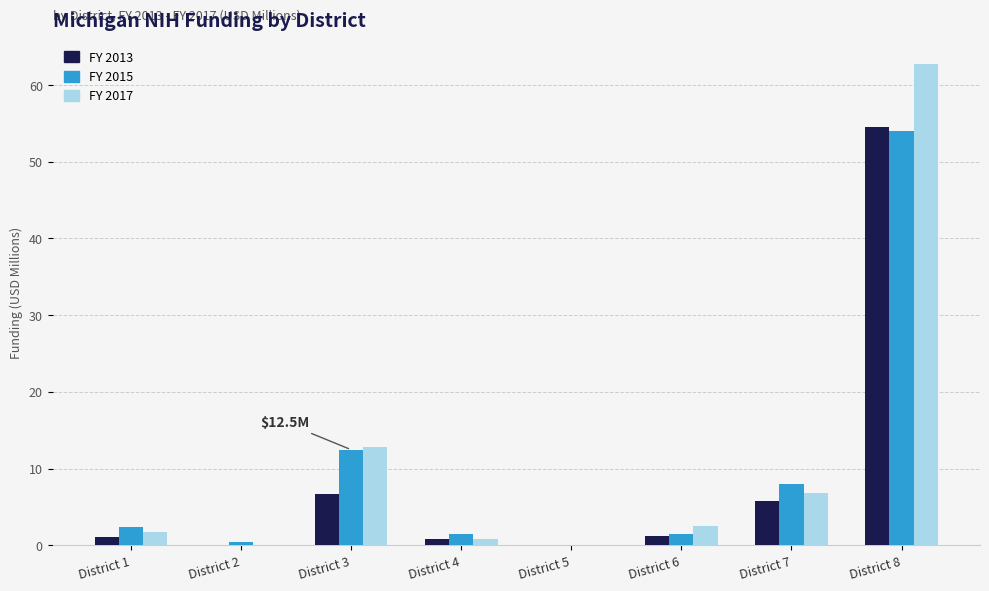

How many groups of bars are there?

8